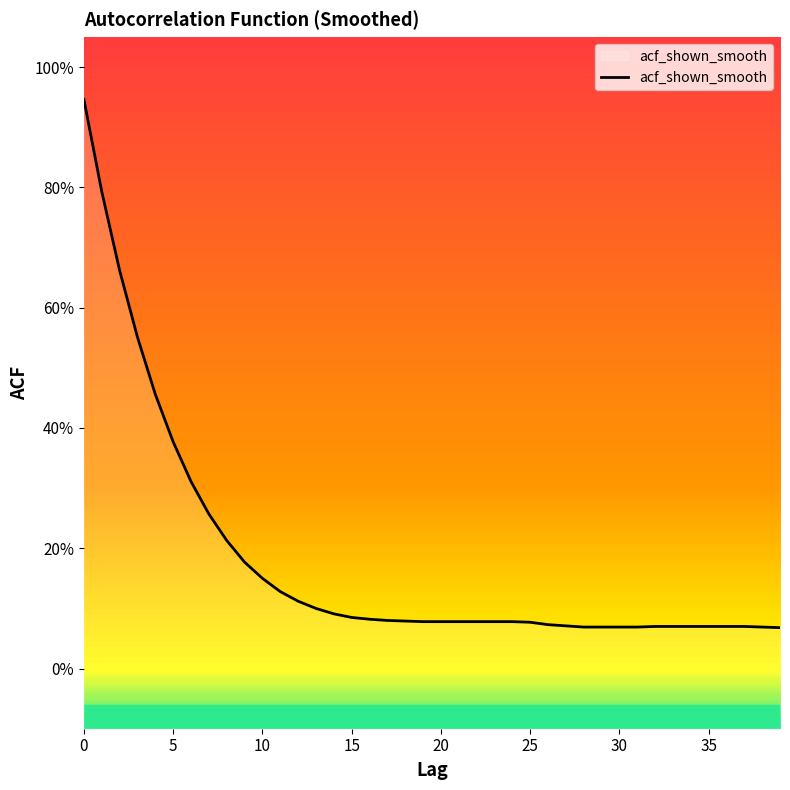

Reading right to left, what are all the values shown in this chart?

0.1	0.1	0.1	0.1	0.1	0.1	0.1	0.1	0.1	0.1	0.1	0.1	0.1	0.1	0.1	0.1	0.1	0.1	0.1	0.1	0.1	0.1	0.1	0.1	0.1	0.1	0.1	0.1	0.1	0.1	0.2	0.2	0.3	0.3	0.4	0.5	0.6	0.7	0.8	0.9